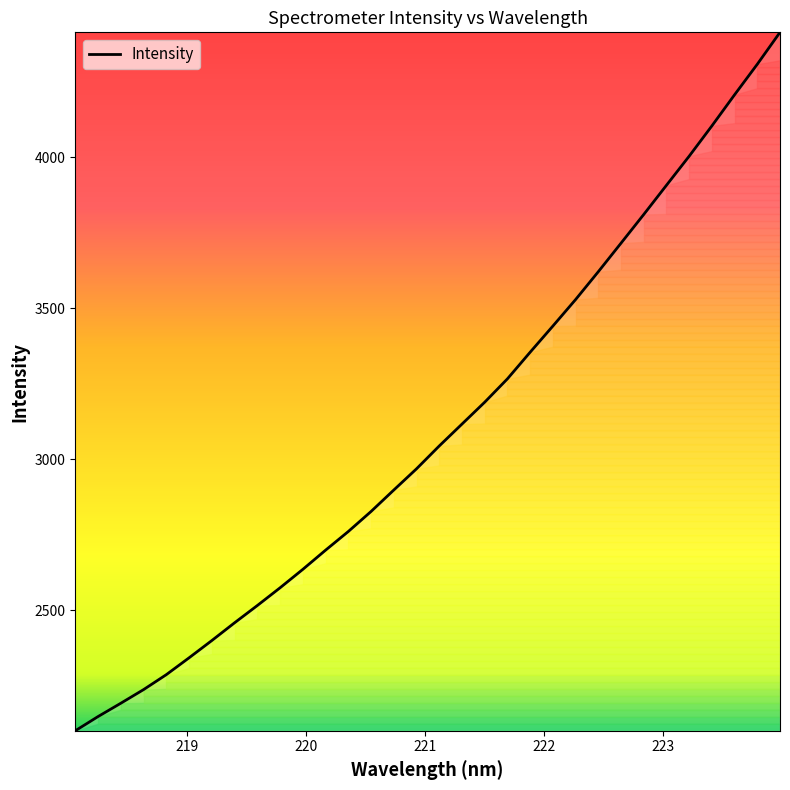

What is the sum of all values?

99060.2